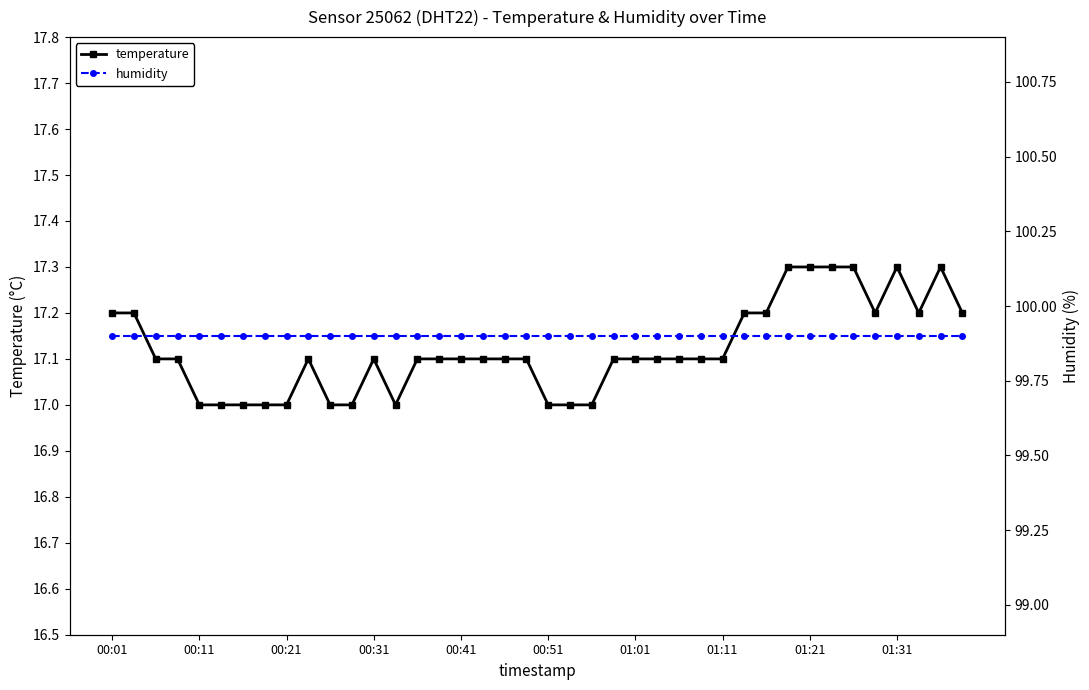

The temperature series shows 17.3 at 01:21. True or false?

True